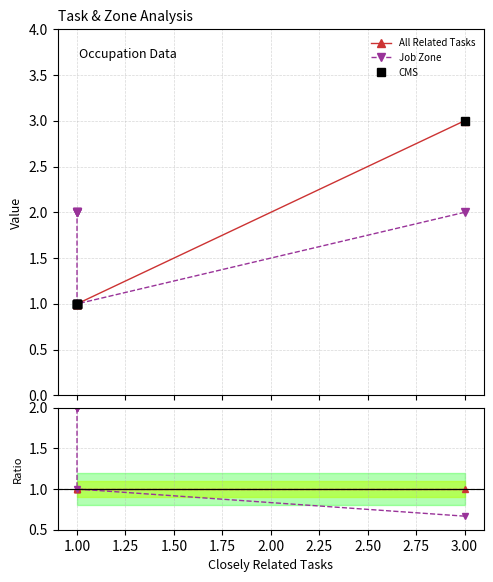

What is the smallest value displayed?

0.7